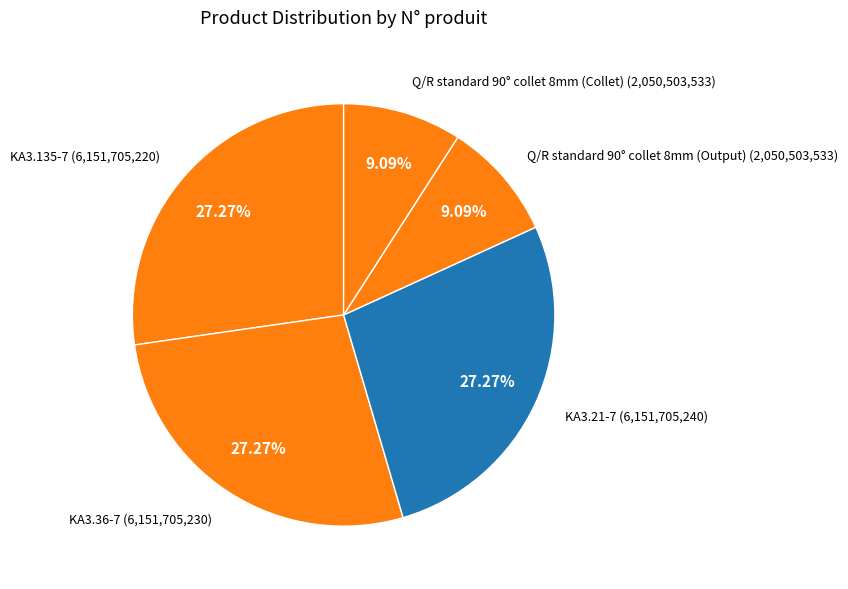

How many segments does this pie chart have?

5